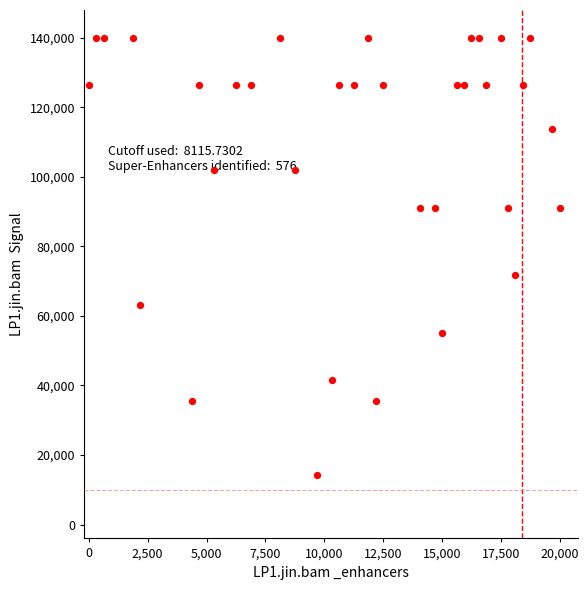

What is the range of X values (max minus min)?

20000.0